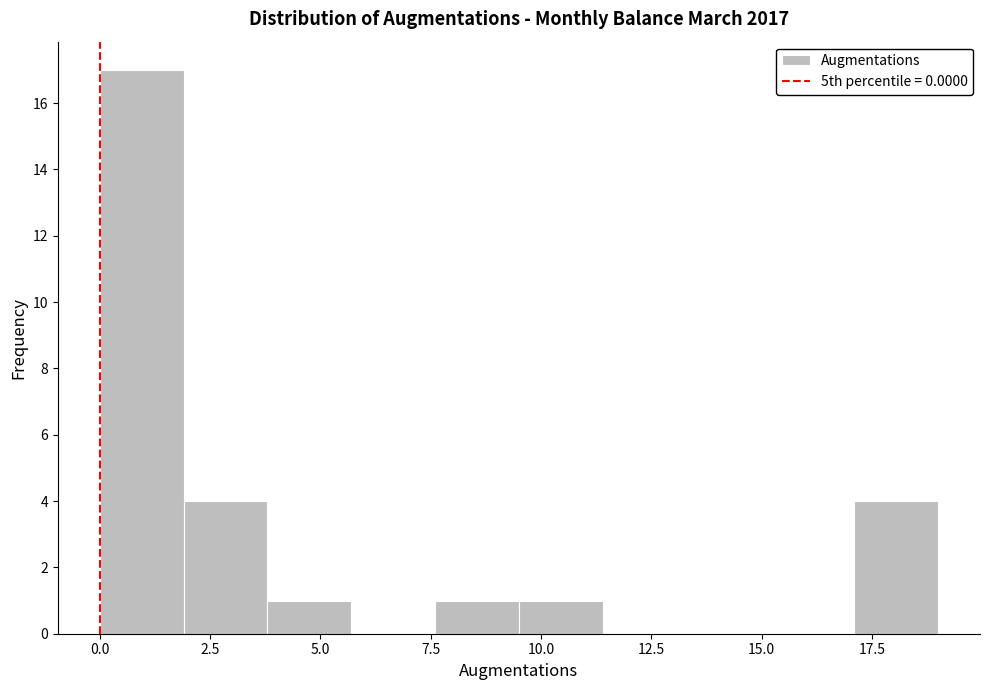

Read against the x-axis, roughly where is the centre of the tallest bar?

1.0